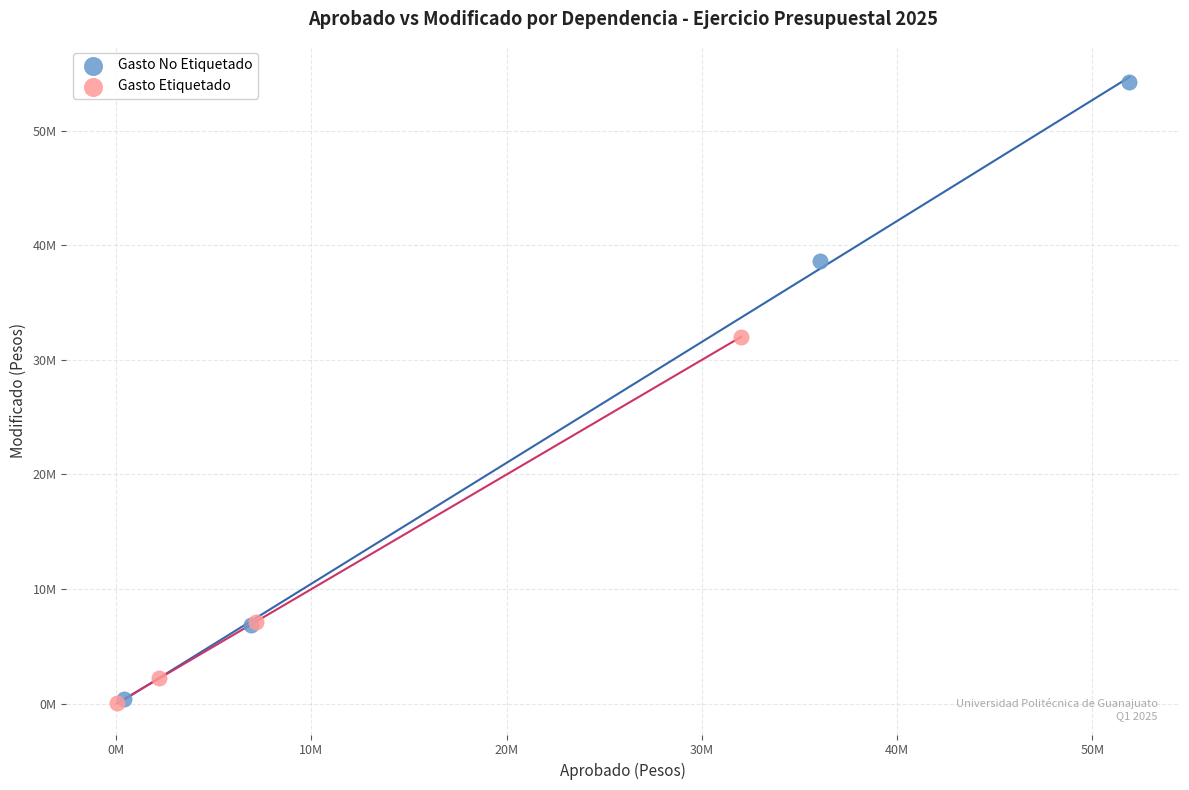

What are all the series names shown in the legend?

Gasto No Etiquetado, Gasto Etiquetado